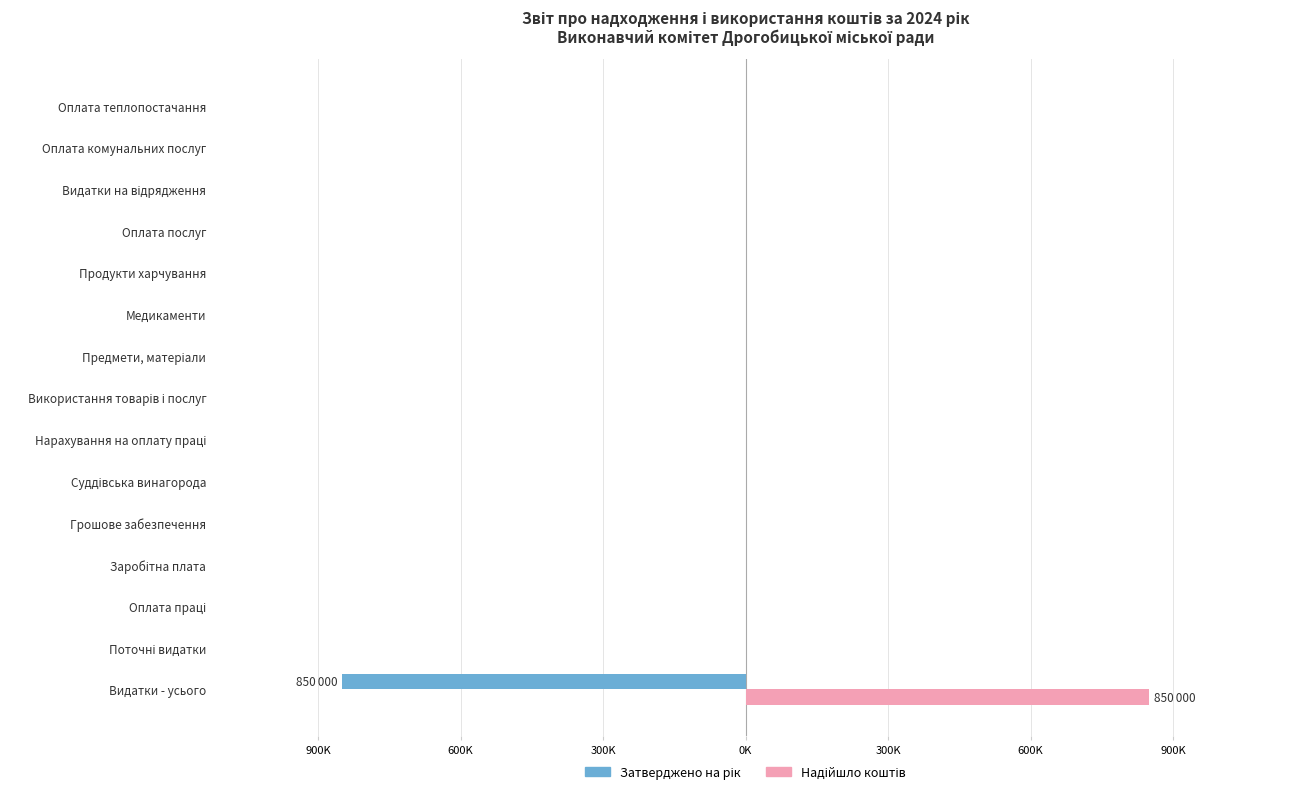

Reading left to right, what are all the values shown in this chart?

Затверджено на рік: -850000	0	0	0	0	0	0	0	0	0	0	0	0	0	0
Надійшло коштів: 850000	0	0	0	0	0	0	0	0	0	0	0	0	0	0